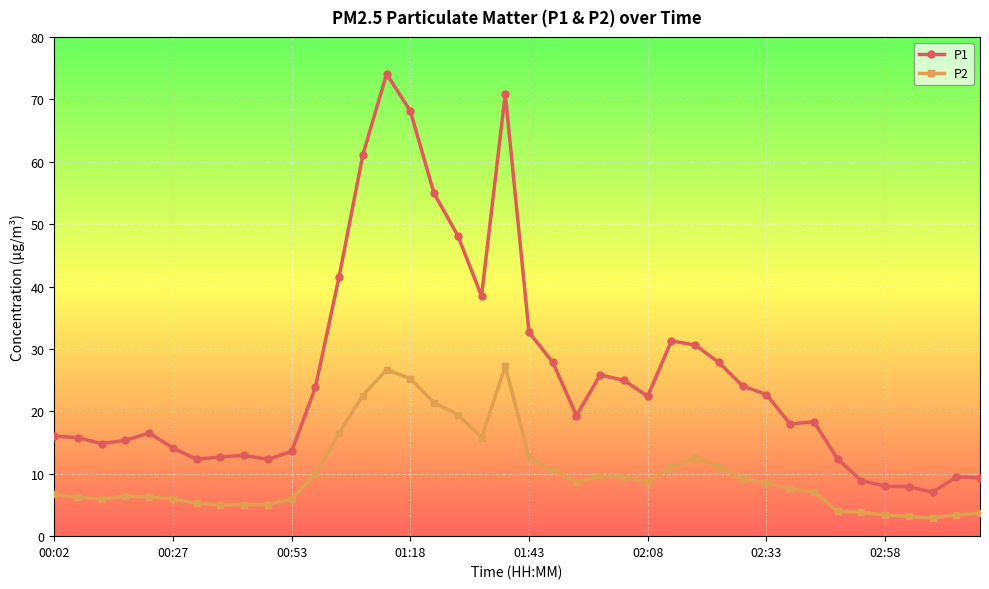

Rank the series by their maximum value, from highest to lowest.

P1, P2